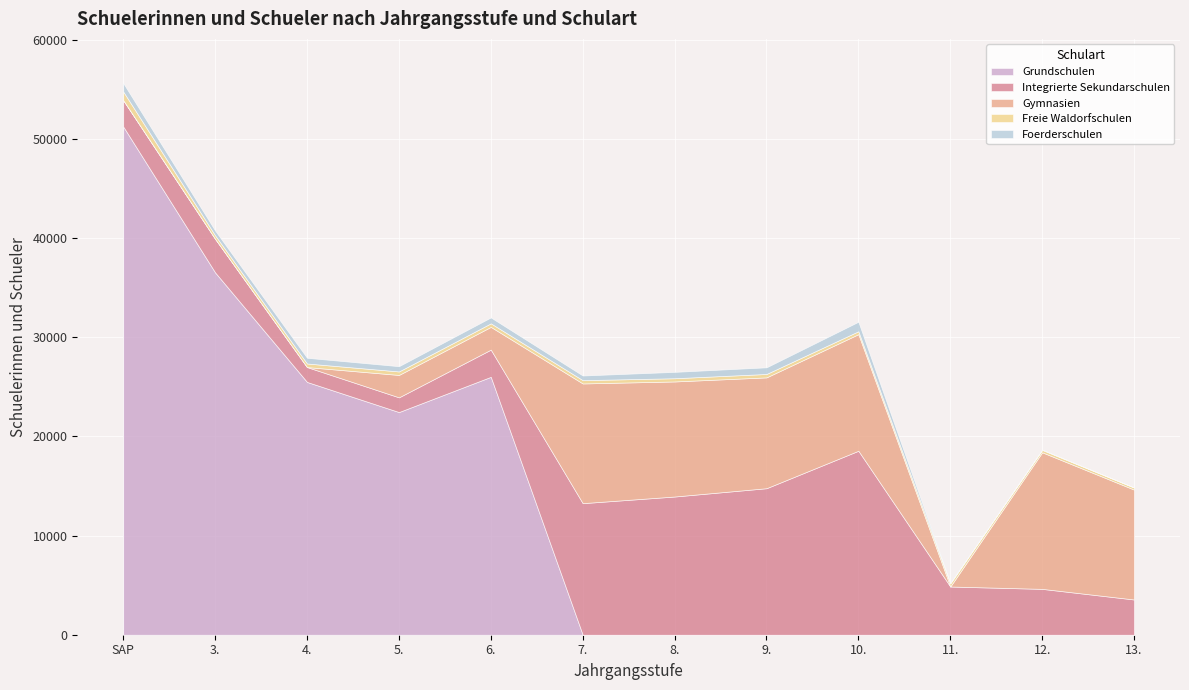

How many values in Grundschulen are above zero?

5